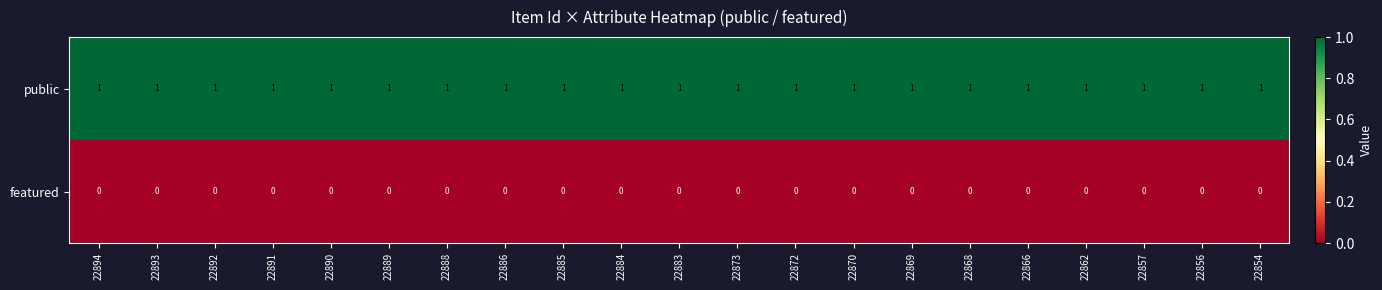

List the series in order of their peak value, highest first.

public, featured